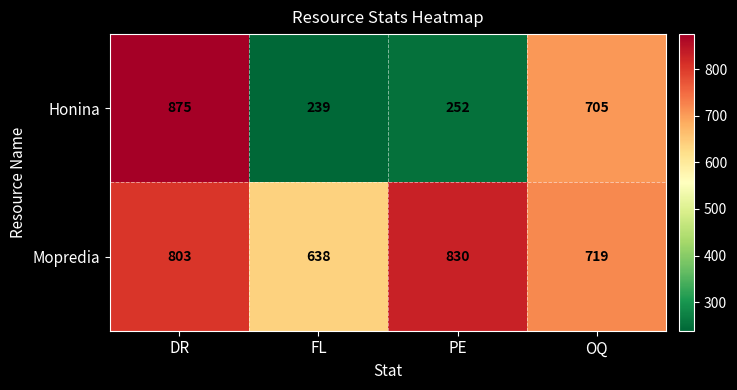

Reading left to right, extract all data points from this chart.

Honina: 875	239	252	705
Mopredia: 803	638	830	719